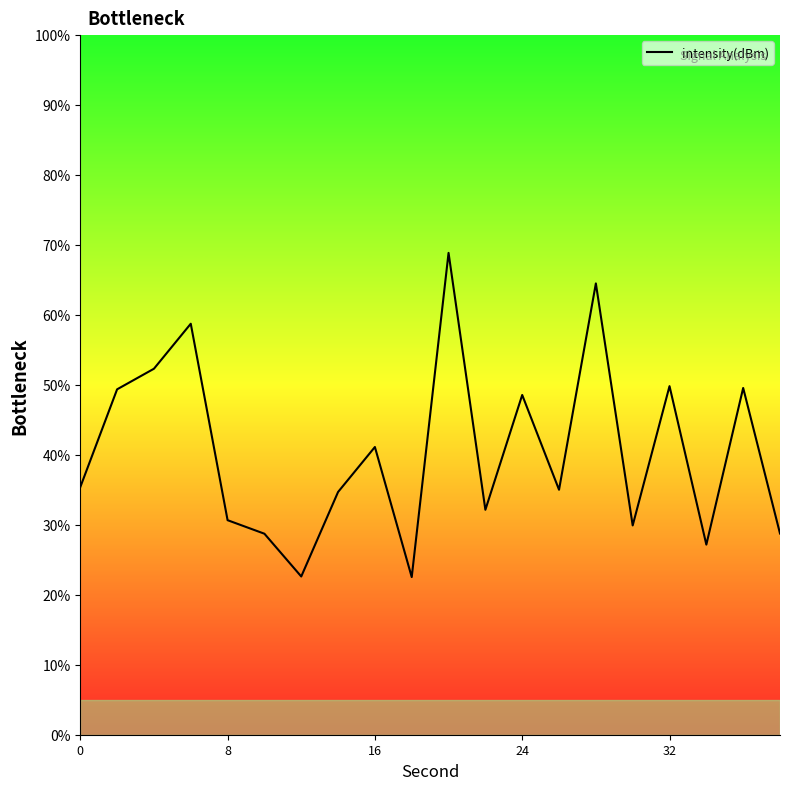

What is the difference between the maximum and minimum values?

46.3